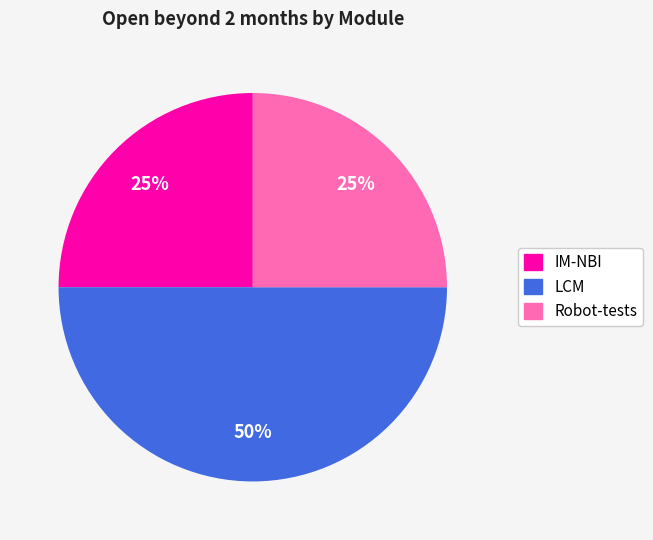

What percentage is the Robot-tests slice, to the nearest percent?

25%